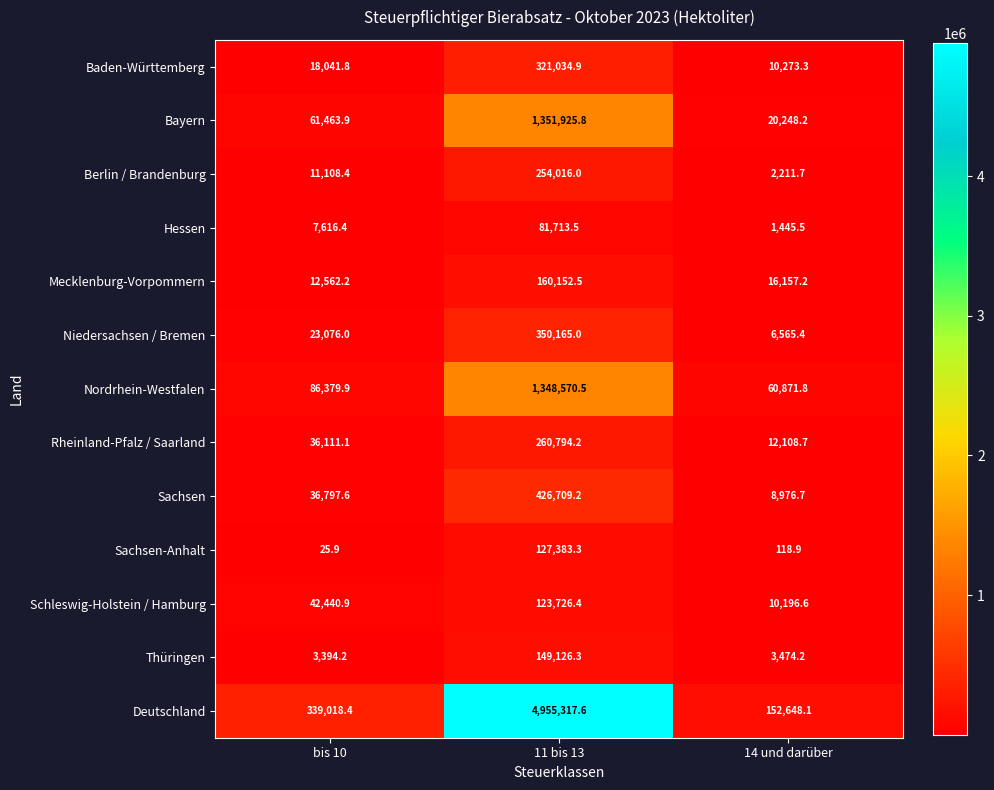

What is the minimum value for Schleswig-Holstein / Hamburg?

10196.6